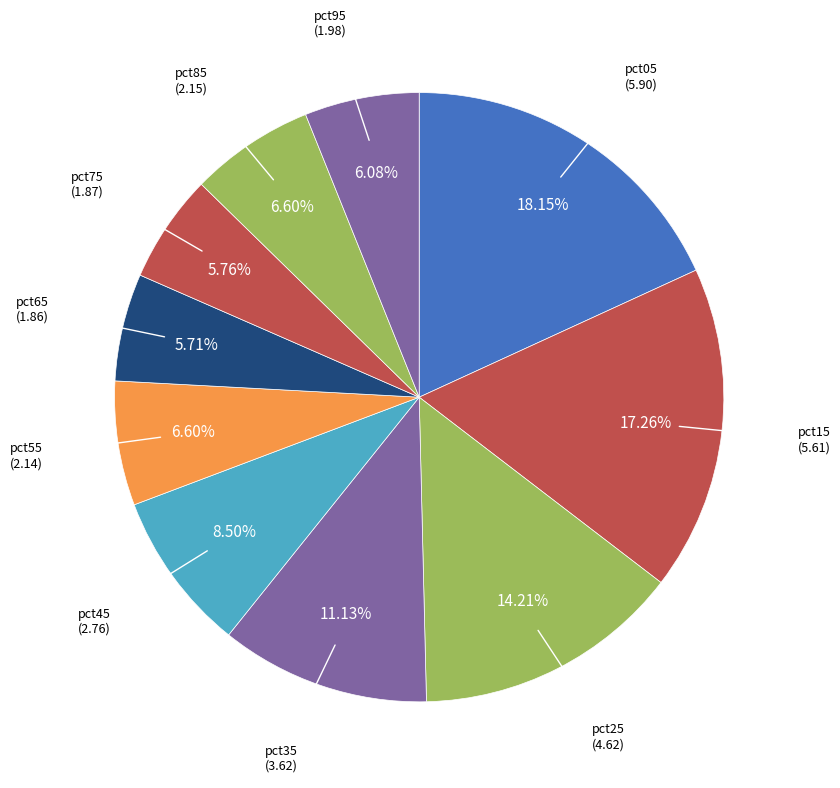

To the nearest percent, what is the difference between the largest and smallest slice percentages?

12%